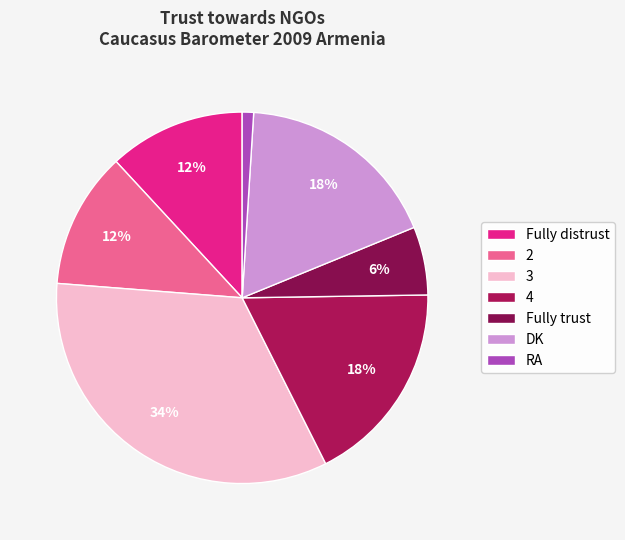

Rank the categories by value from lowest to highest.

RA, Fully trust, Fully distrust, 2, 4, DK, 3